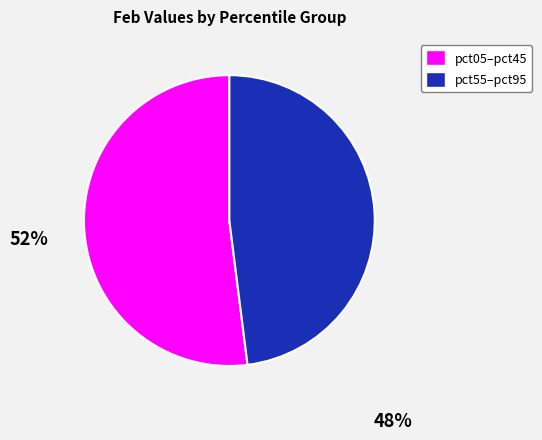

How many segments does this pie chart have?

2